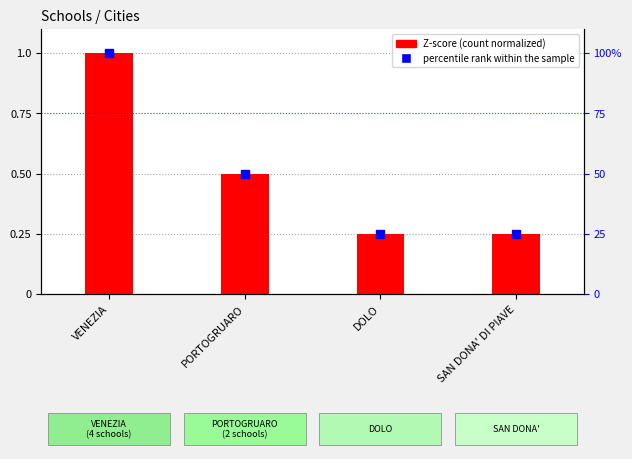

At how many categories does at least one series exceed 91?

1